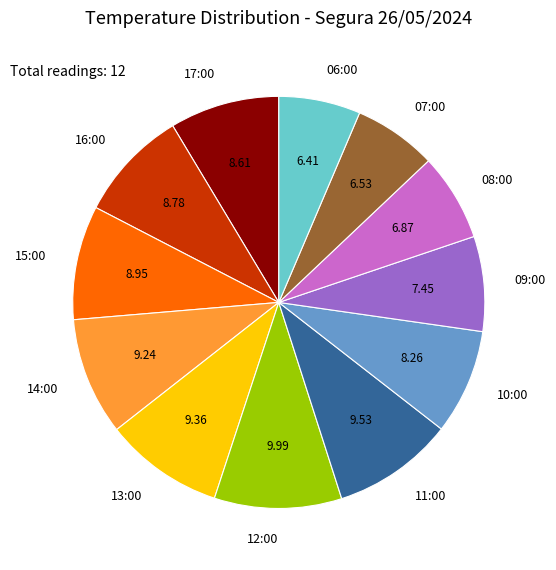

Does any single category account for the majority?

No